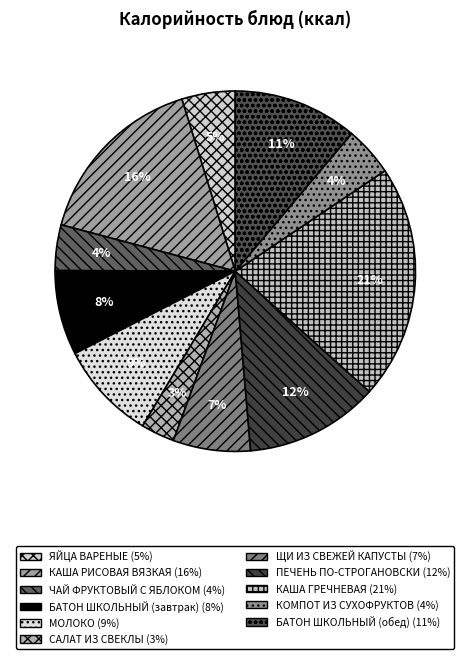

To the nearest percent, what portion does ПЕЧЕНЬ ПО-СТРОГАНОВСКИ represent?

12%